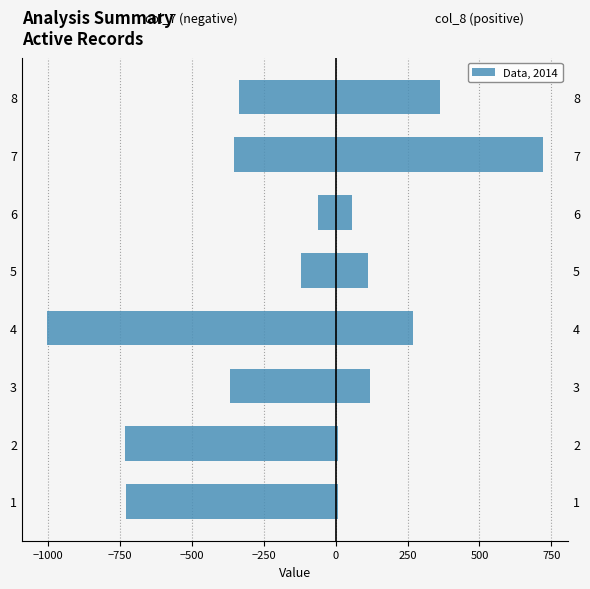

Is the value of col_8 at 8 greater than the value of col_7 at 2?

Yes